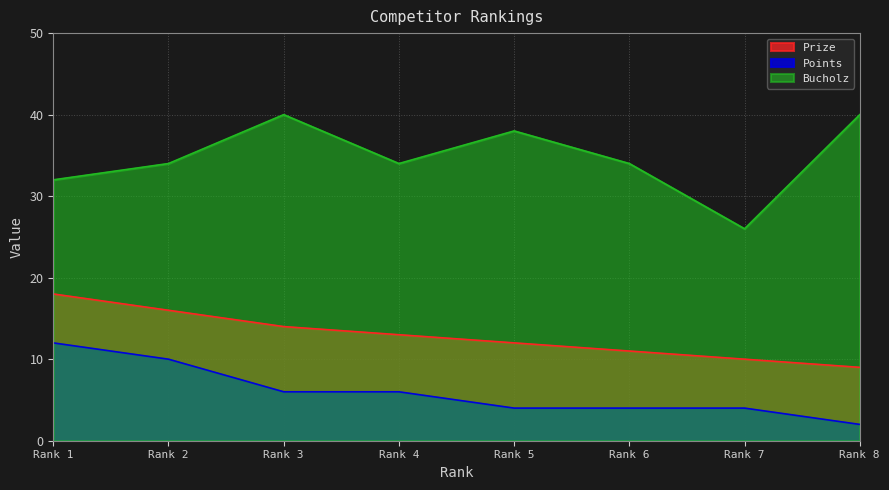

At which category does Bucholz reach its first local valley?

Rank 4